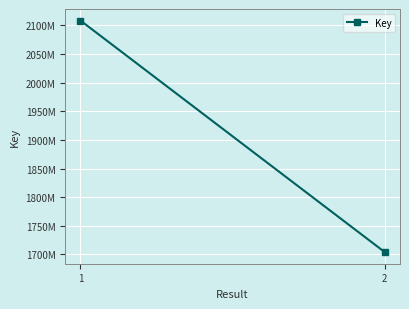

True or false: the data shows 2831322190 at 2.

False